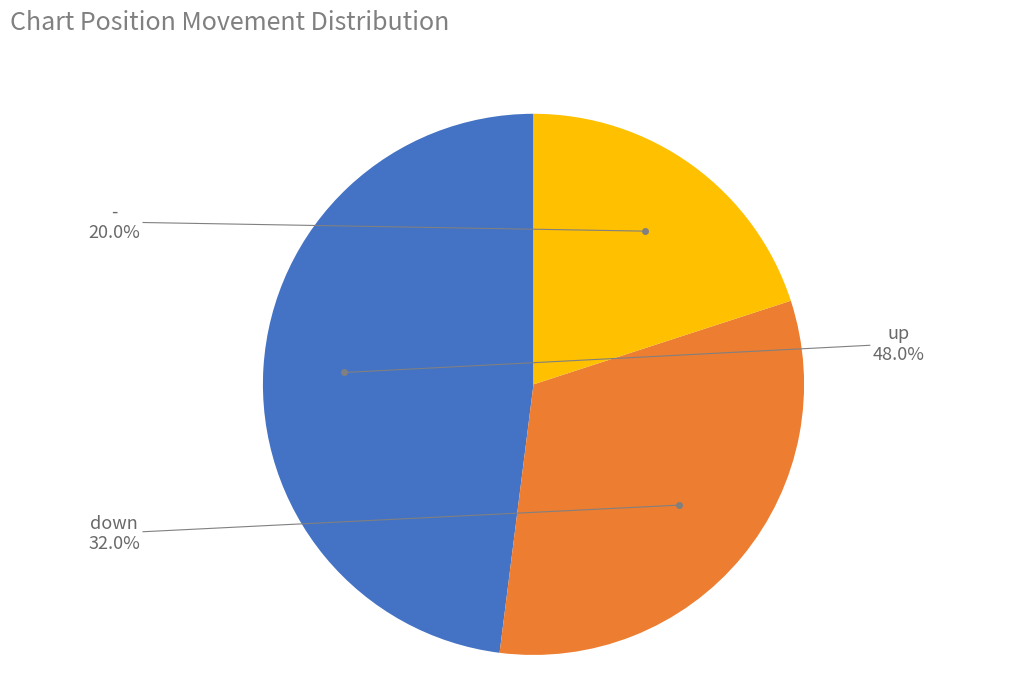

Count the number of slices in the pie.

3